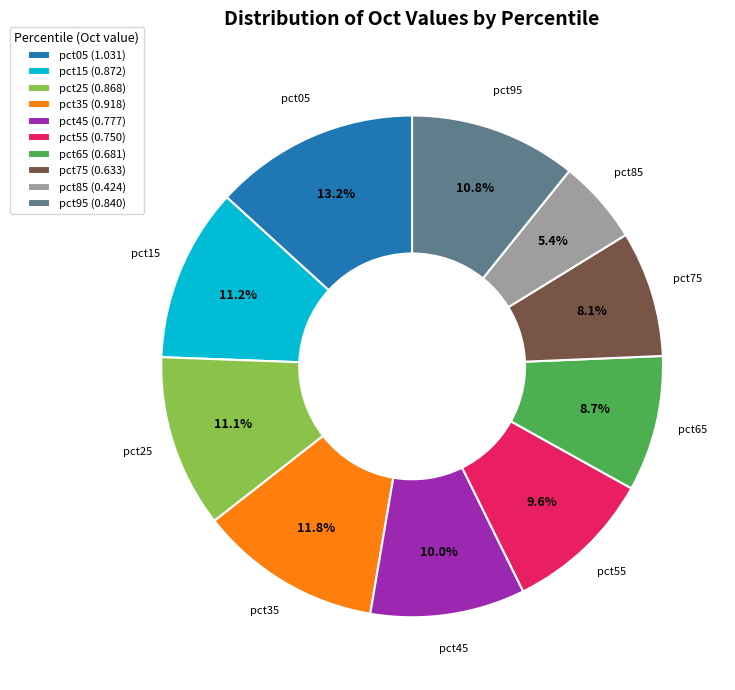

To the nearest percent, what portion does pct75 represent?

8%